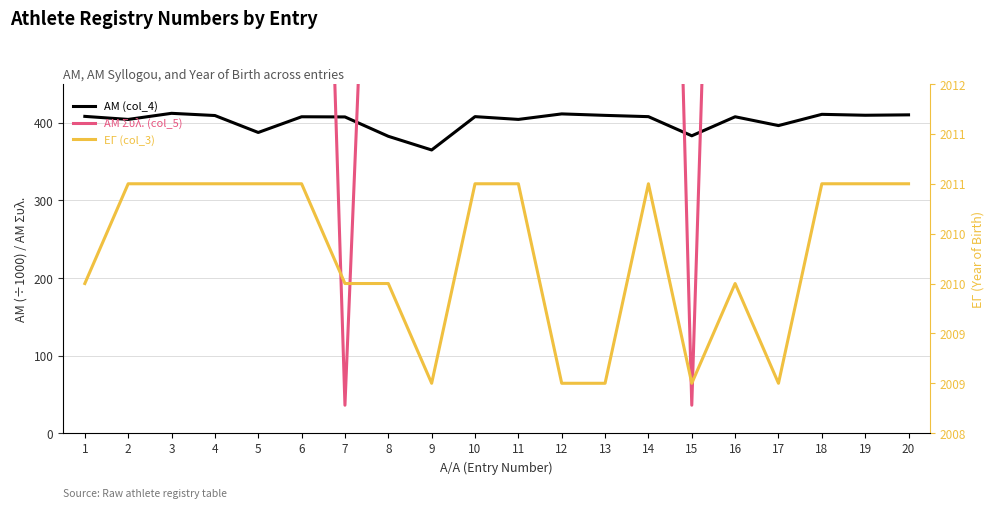

Count the number of data series in this chart.

3